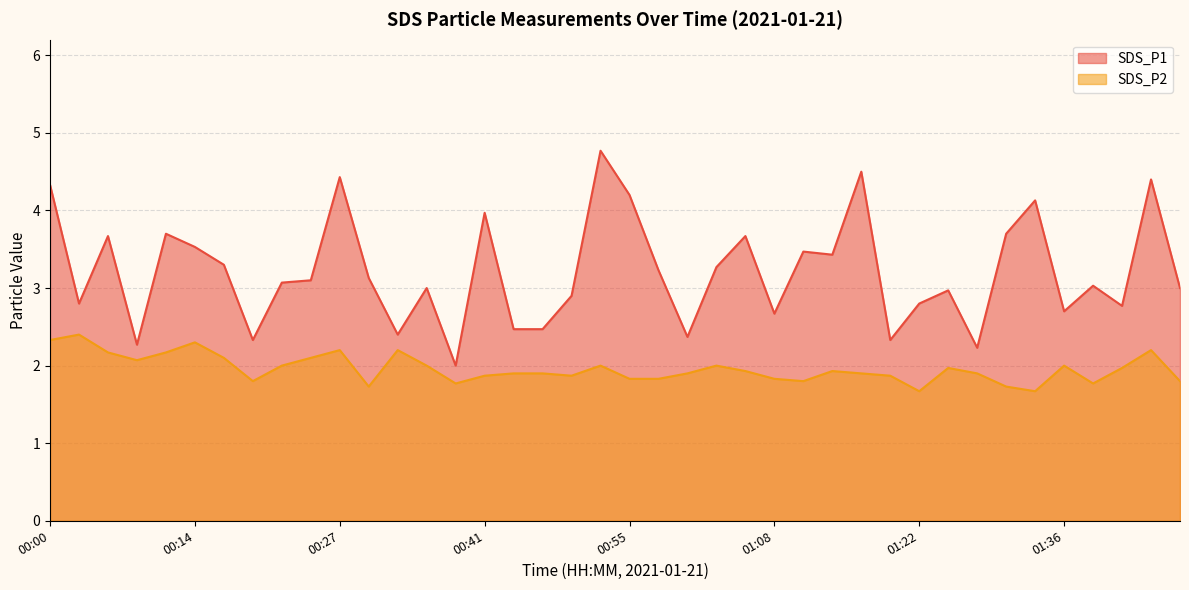

What is the difference between the maximum and second lowest values in the SDS_P1 series?

2.5